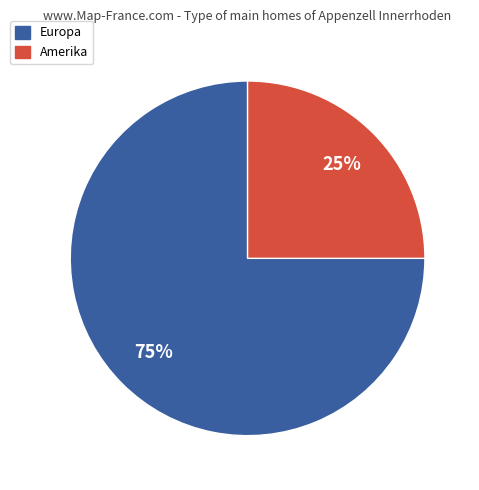

Is there a majority slice in this chart?

Yes